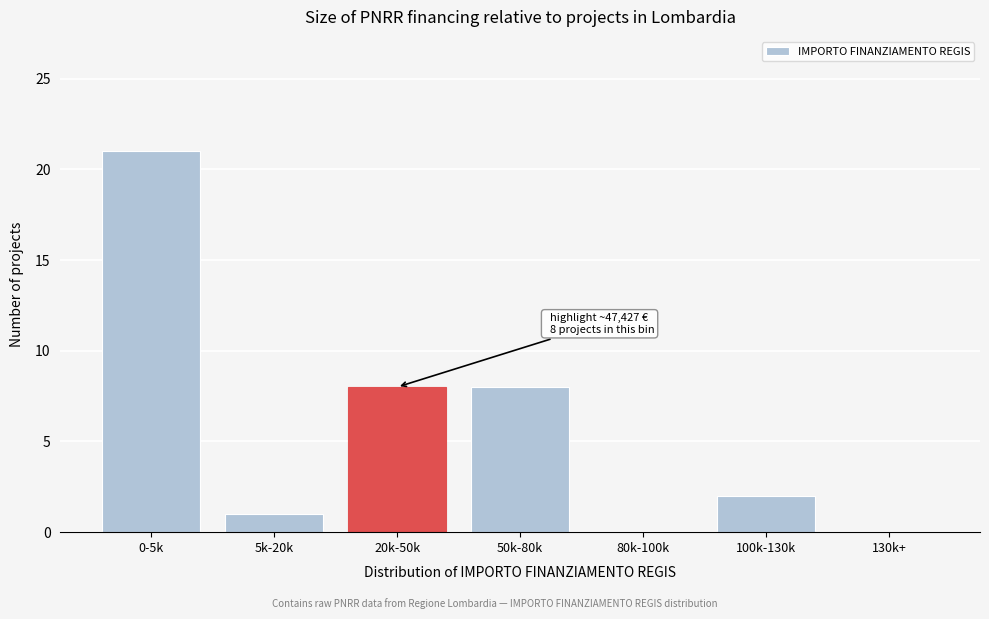

Reading left to right, extract all data points from this chart.

0-5k=21	5k-20k=1	20k-50k=8	50k-80k=8	80k-100k=0	100k-130k=2	130k+=0